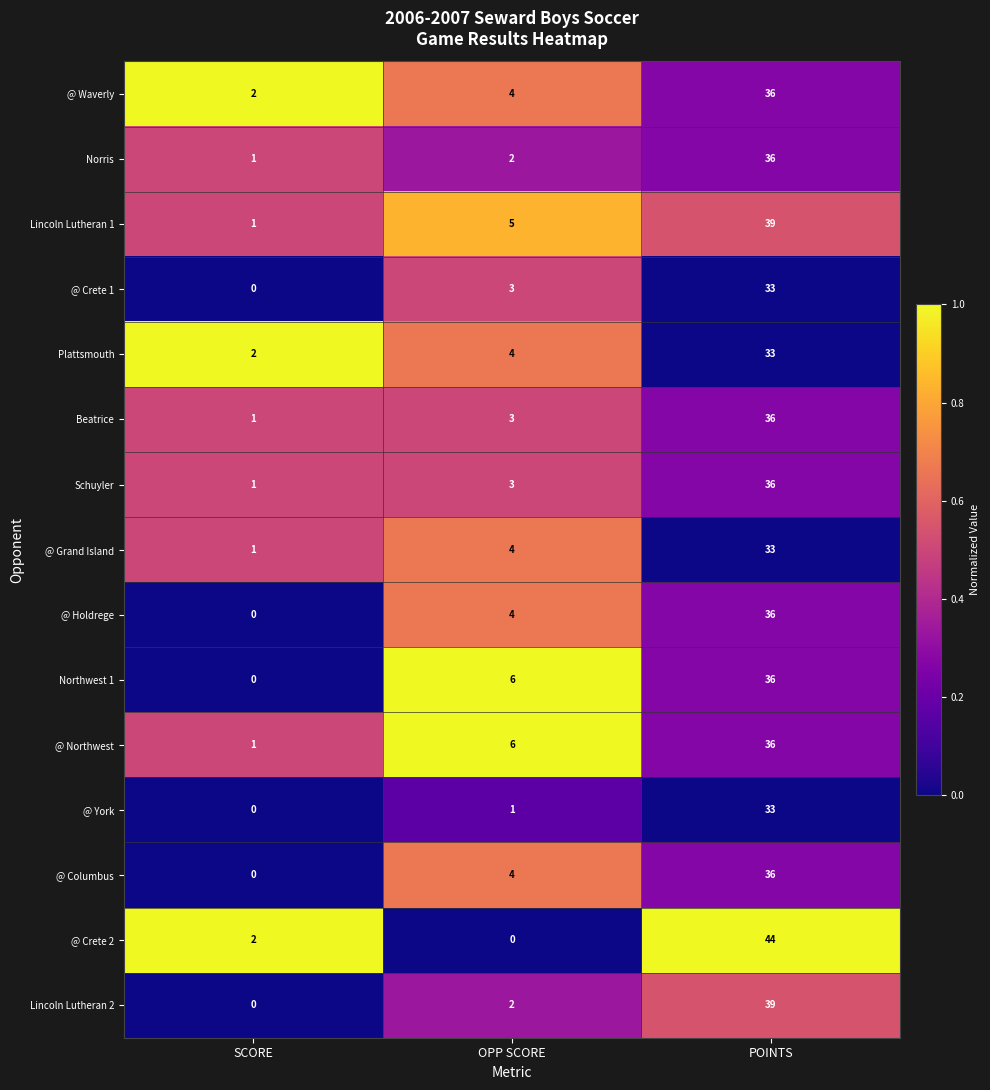

Between OPP SCORE and POINTS, which series saw the biggest shift?

@ Crete 2